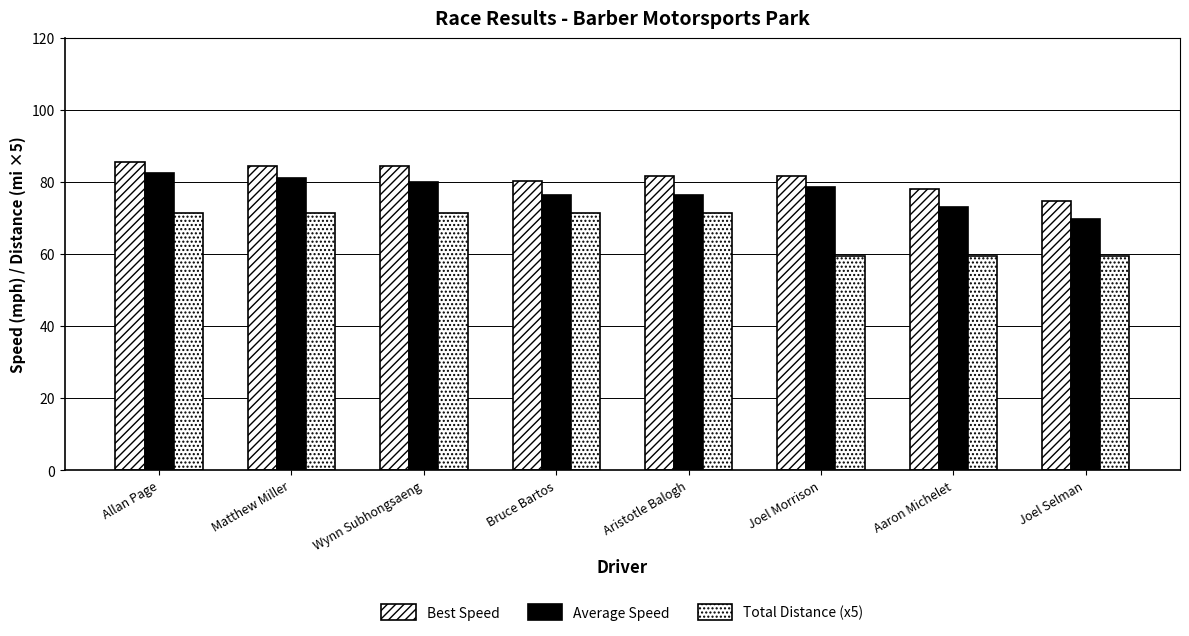

List the labels in order of Average Speed value, smallest first.

Joel Selman, Aaron Michelet, Aristotle Balogh, Bruce Bartos, Joel Morrison, Wynn Subhongsaeng, Matthew Miller, Allan Page